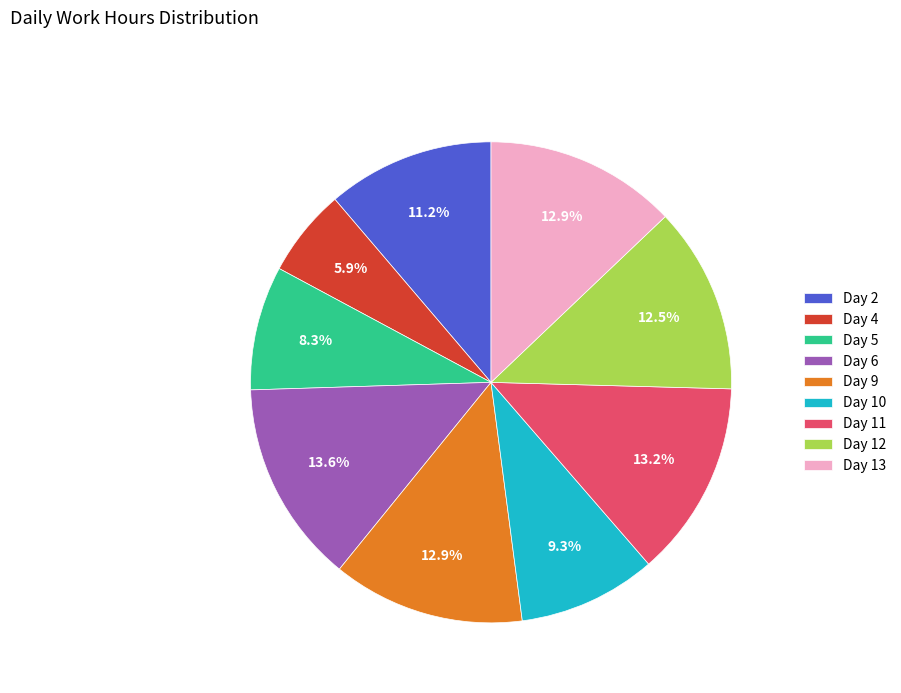

How many slices are in this pie chart?

9